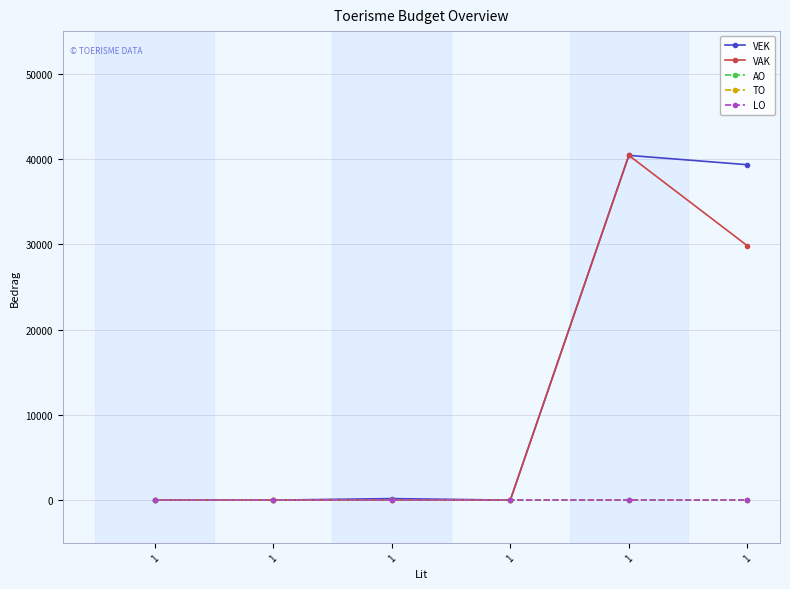

Reading left to right, list all the values displayed in this chart.

VEK: 0	0	180	0	40428	39334
VAK: 0	0	0	0	40428	29825
AO: 0	0	0	0	0	0
TO: 0	0	0	0	0	0
LO: 0	0	0	0	0	0